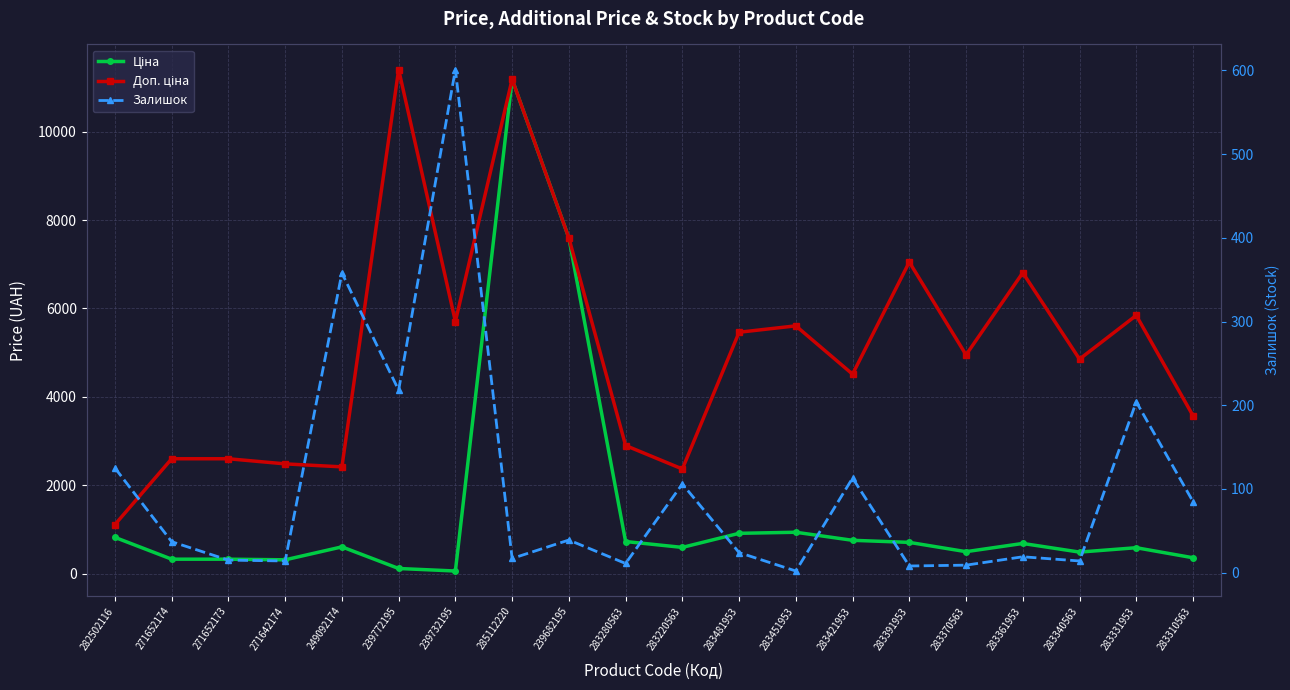

What is the approximate value of Доп. ціна at 283481953?

5462.3